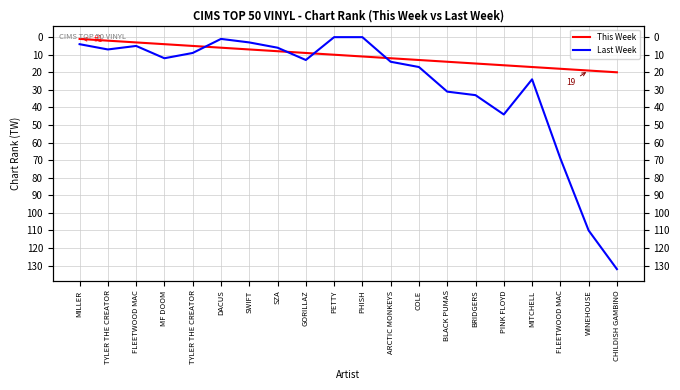

Reading right to left, what are all the values shown in this chart?

This Week: 20	19	18	17	16	15	14	13	12	11	10	9	8	7	6	5	4	3	2	1
Last Week: 132	110	69	24	44	33	31	17	14	0	0	13	6	3	1	9	12	5	7	4